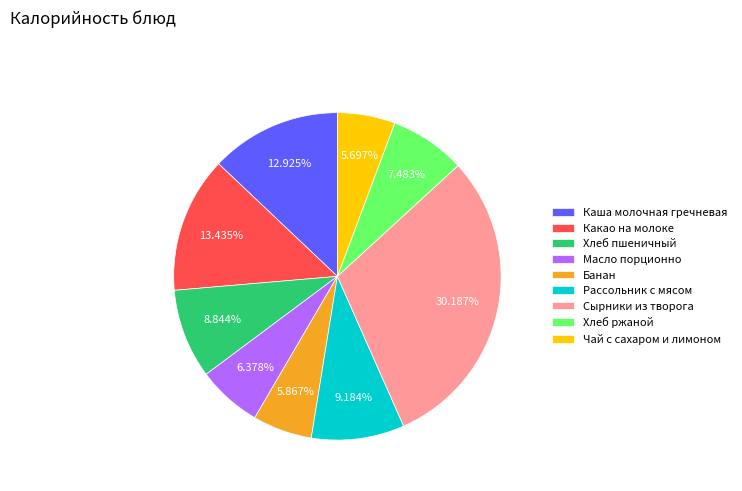

To the nearest percent, what is the combined percentage of Масло порционно and Банан?

12%